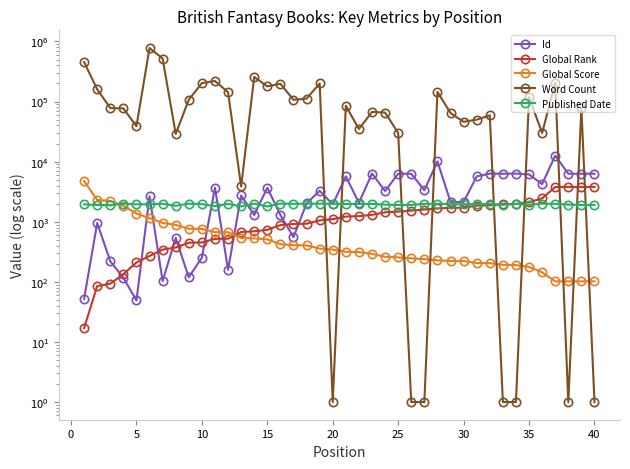

What is the sum of all Word Count values?

4944651